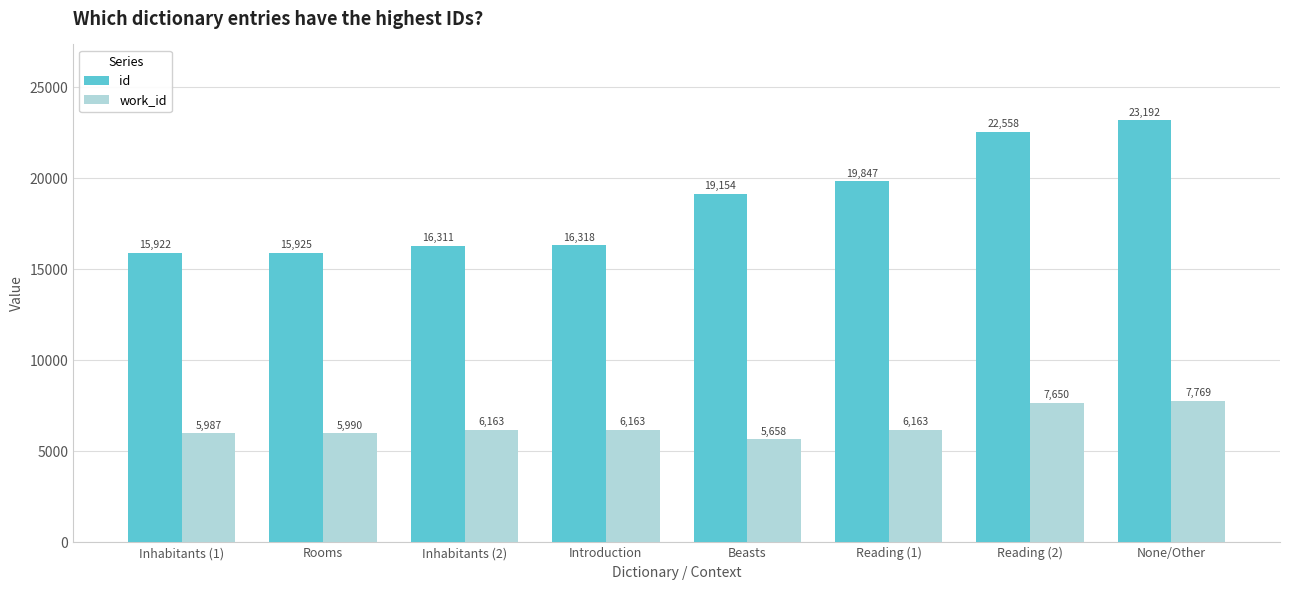

At which label does work_id reach its peak?

None/Other